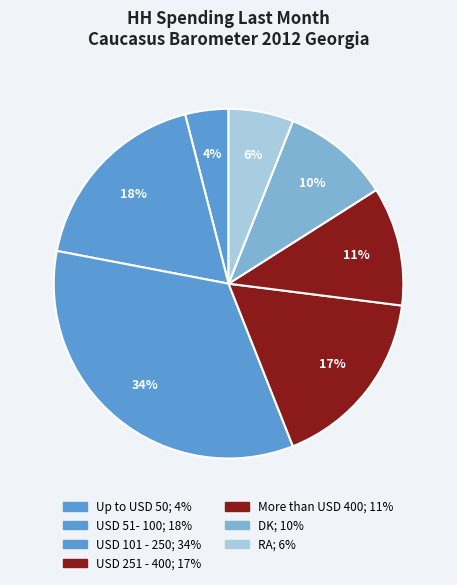

Count the number of slices in the pie.

7